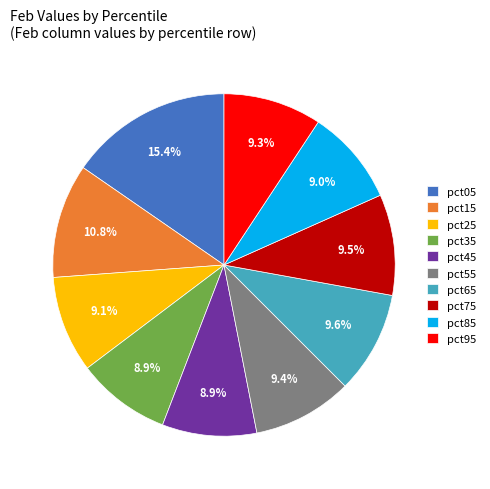

Which slice is the largest?

pct05